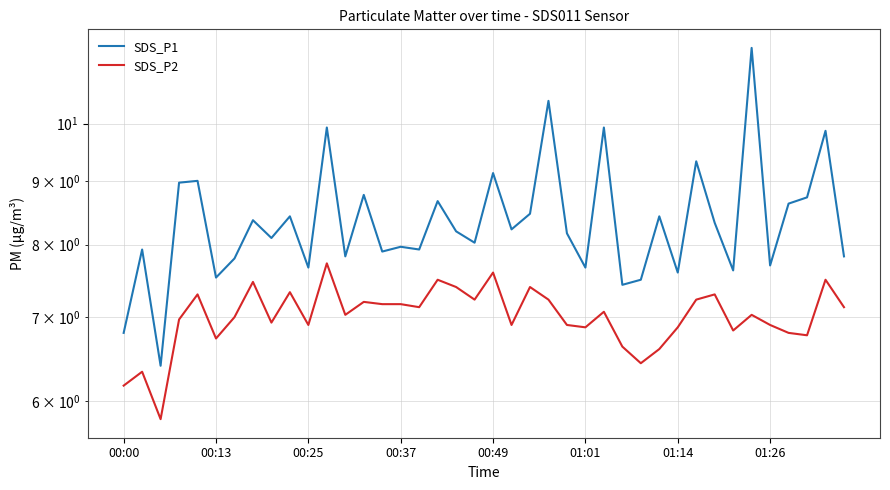

Reading left to right, extract all data points from this chart.

SDS_P1: 6.8	7.9	6.4	9.0	9.0	7.5	7.8	8.4	8.1	8.4	7.7	9.9	7.8	8.8	7.9	8.0	7.9	8.7	8.2	8.0	9.1	8.2	8.5	10.4	8.2	7.7	9.9	7.4	7.5	8.4	7.6	9.3	8.3	7.6	11.5	7.7	8.6	8.7	9.9	7.8
SDS_P2: 6.2	6.3	5.8	7.0	7.3	6.7	7.0	7.5	6.9	7.3	6.9	7.7	7.0	7.2	7.2	7.2	7.1	7.5	7.4	7.2	7.6	6.9	7.4	7.2	6.9	6.9	7.1	6.6	6.4	6.6	6.9	7.2	7.3	6.8	7.0	6.9	6.8	6.8	7.5	7.1